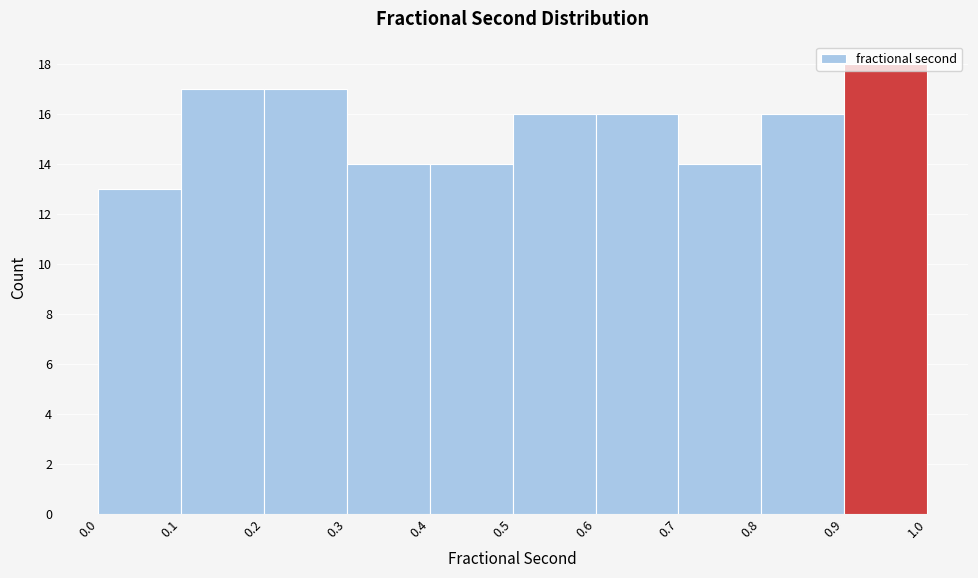

Which range on the x-axis has the tallest bar?

0.9 to 1.0